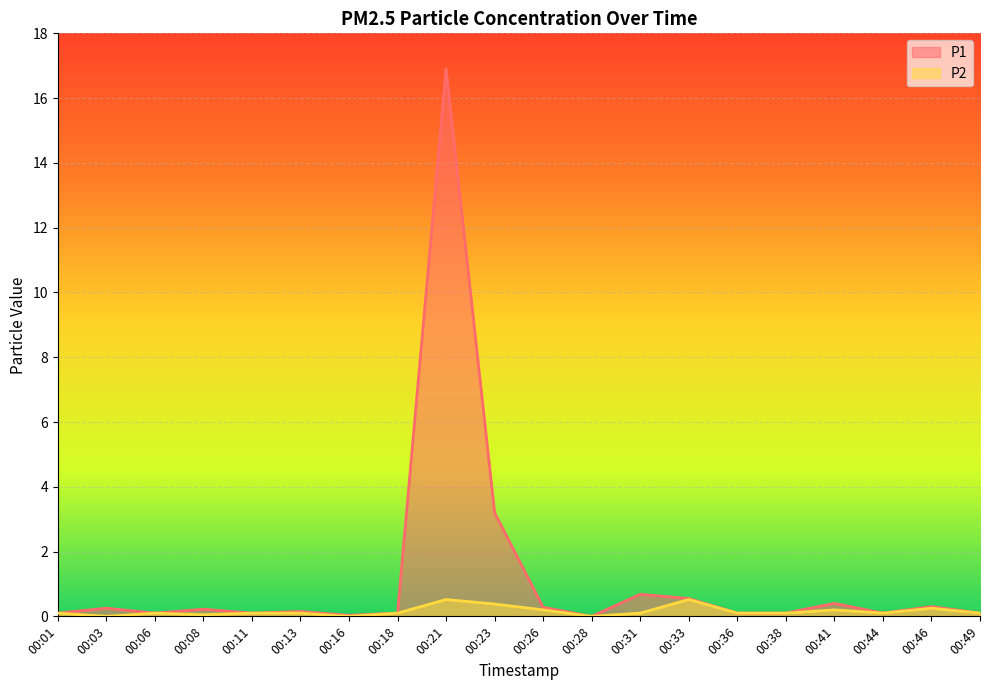

Reading right to left, list all the values displayed in this chart.

P1: 00:49=0.1	00:46=0.3	00:44=0.1	00:41=0.4	00:38=0.1	00:36=0.1	00:33=0.6	00:31=0.7	00:28=0.0	00:26=0.3	00:23=3.2	00:21=16.9	00:18=0.1	00:16=0.0	00:13=0.1	00:11=0.1	00:08=0.2	00:06=0.1	00:03=0.2	00:01=0.1
P2: 00:49=0.1	00:46=0.2	00:44=0.1	00:41=0.2	00:38=0.1	00:36=0.1	00:33=0.5	00:31=0.1	00:28=0.0	00:26=0.2	00:23=0.4	00:21=0.5	00:18=0.1	00:16=0.0	00:13=0.1	00:11=0.1	00:08=0.1	00:06=0.1	00:03=0.0	00:01=0.1